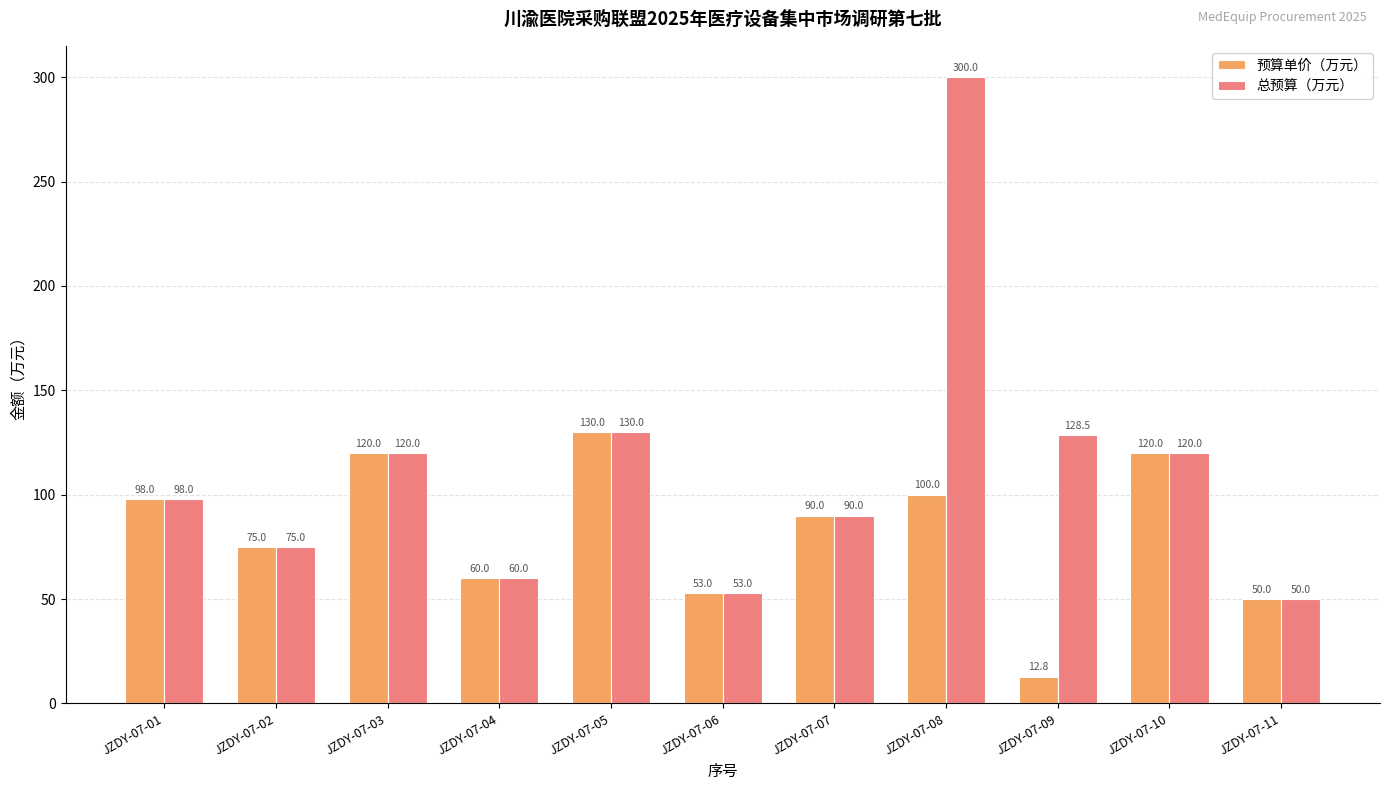

At which label does 预算单价（万元） reach its minimum?

JZDY-07-09